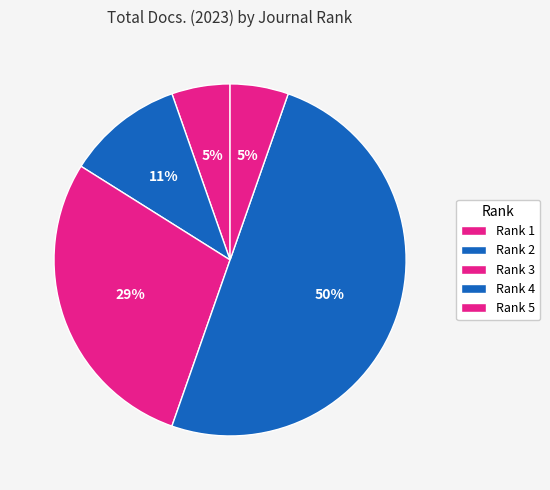

Count the number of slices in the pie.

5